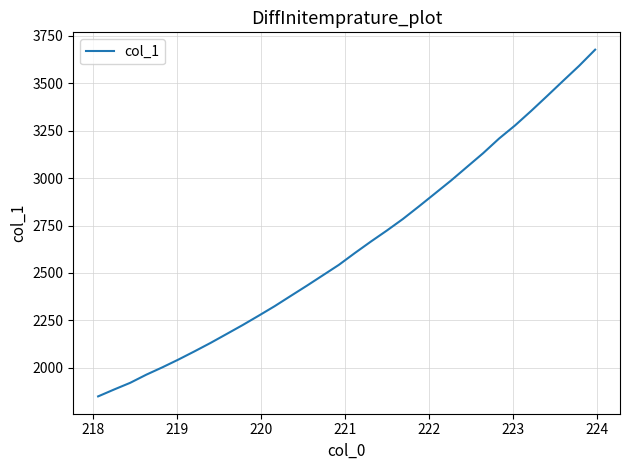

What is the greatest value displayed?

3677.1